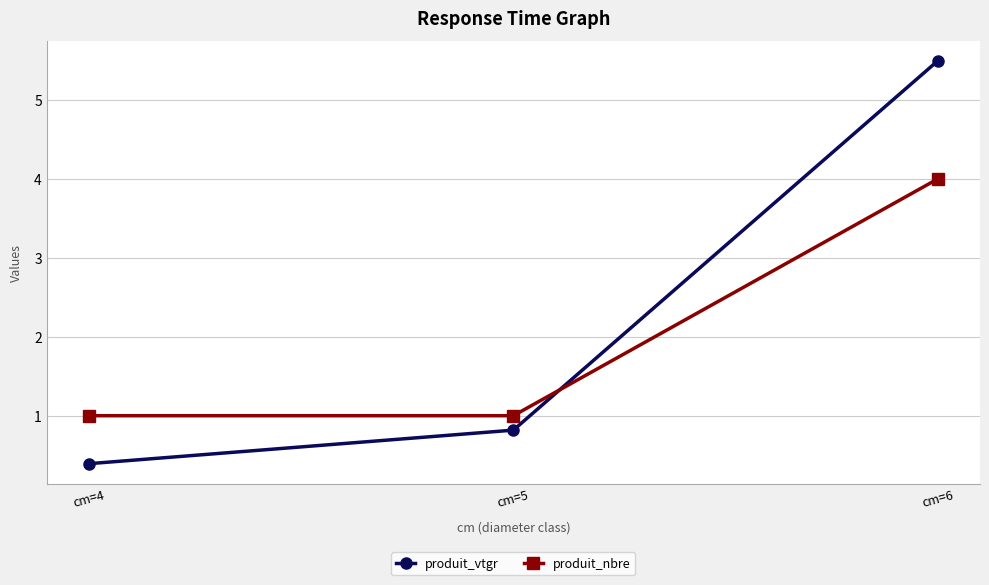

What are all the series names shown in the legend?

produit_vtgr, produit_nbre